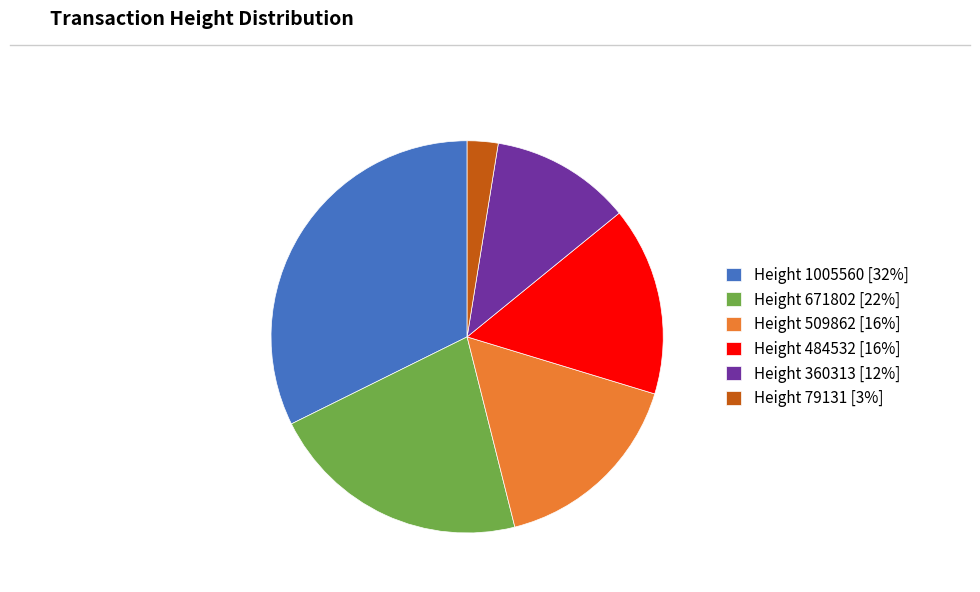

Is Height 671802 [22%] the majority of the pie?

No